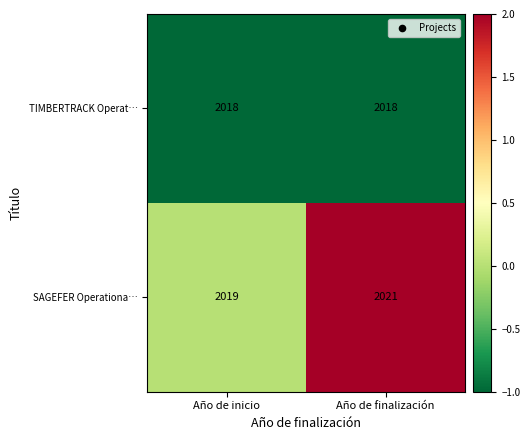

How many distinct data groups are displayed?

2